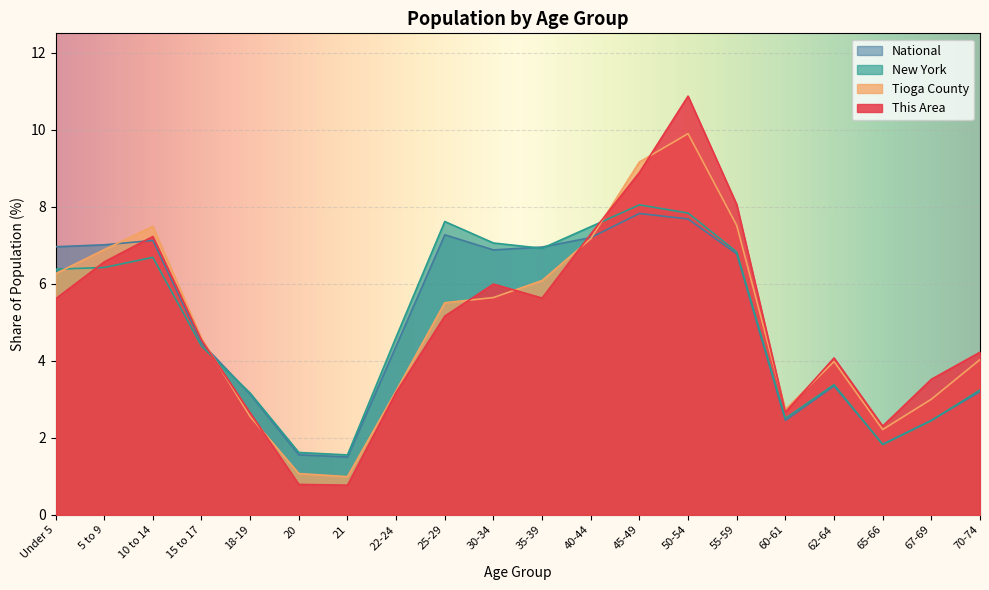

True or false: National and Tioga County intersect in this chart.

True